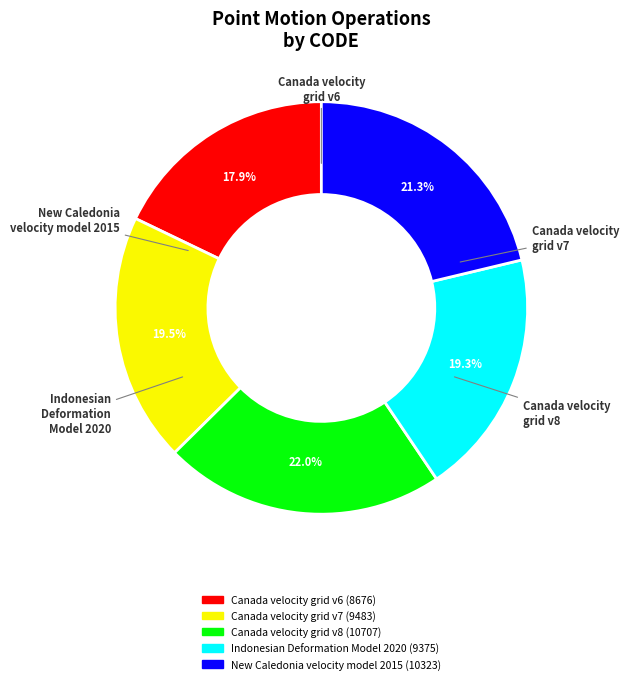

Does Canada velocity grid v8 account for over 50% of the chart?

No